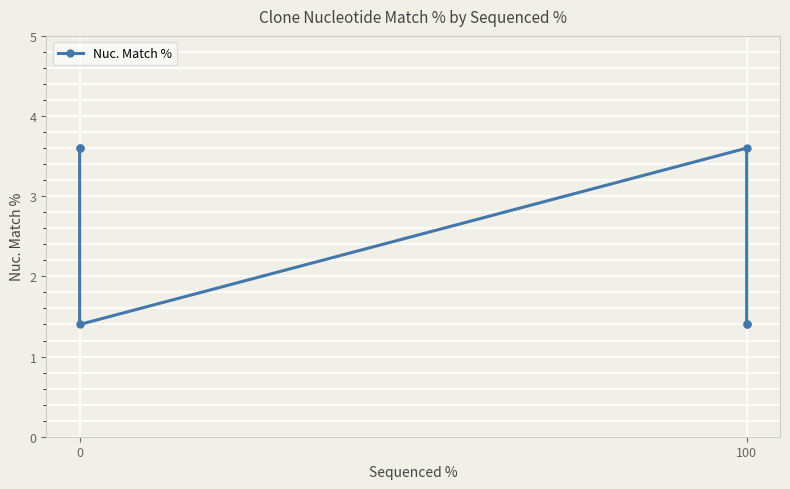

True or false: the data shows 4.7 at 0.

False